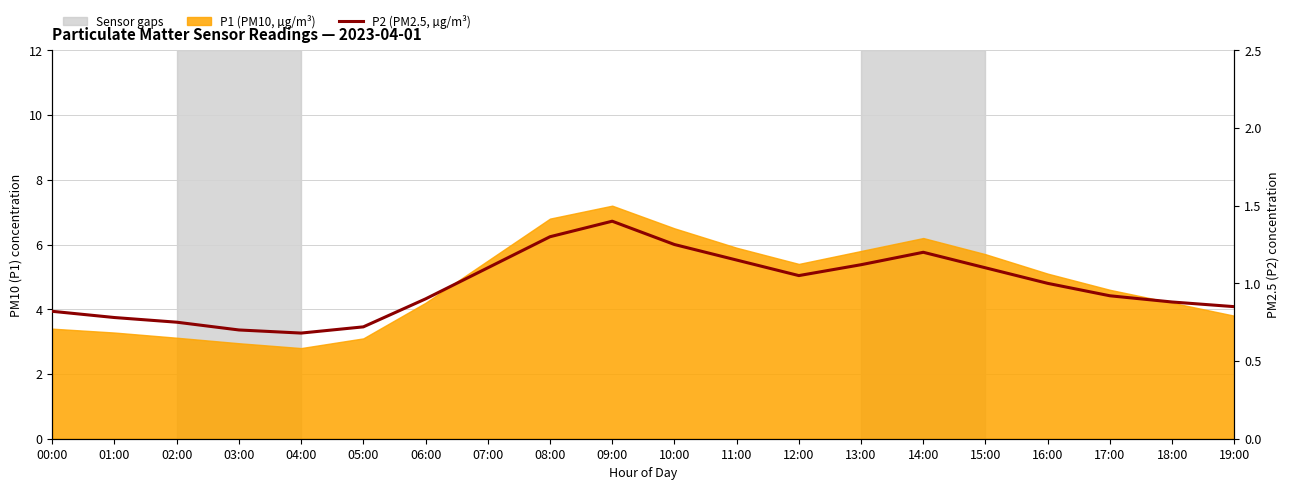

Rank the categories by value from lowest to highest.

04:00, 03:00, 05:00, 02:00, 01:00, 00:00, 19:00, 18:00, 06:00, 17:00, 16:00, 12:00, 07:00, 15:00, 13:00, 11:00, 14:00, 10:00, 08:00, 09:00